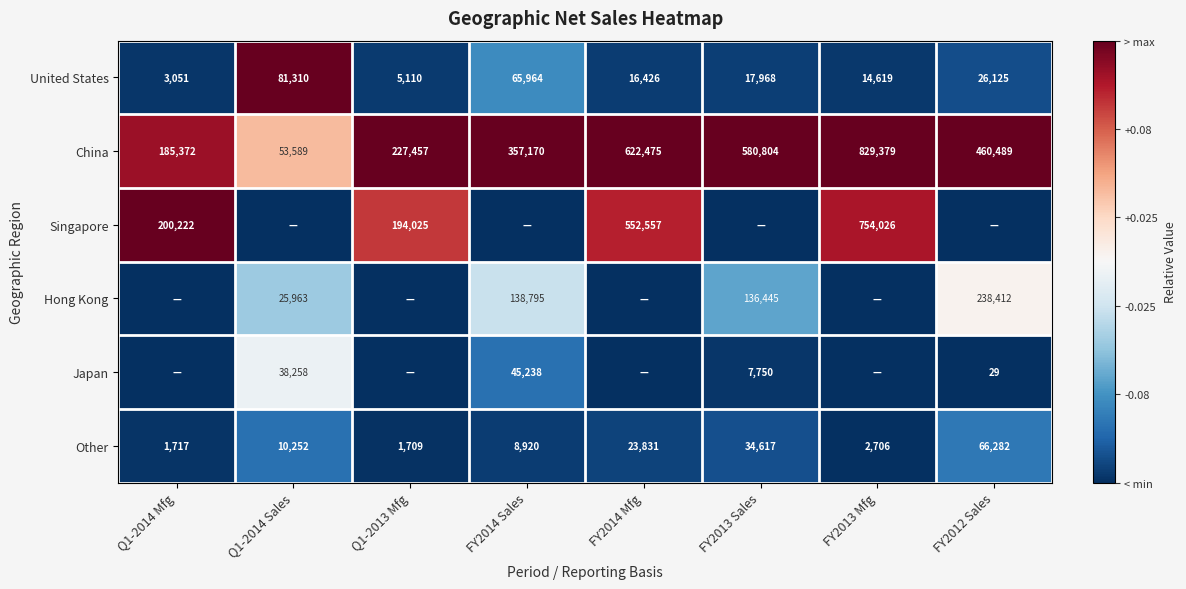

Which category has the lowest value in the China series?

Q1-2014 Sales